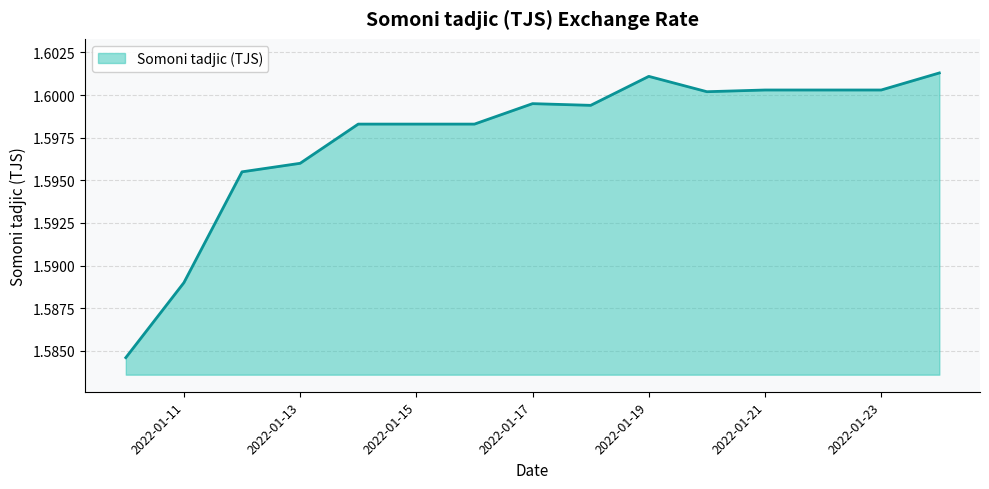

How many lines are shown in the chart?

1